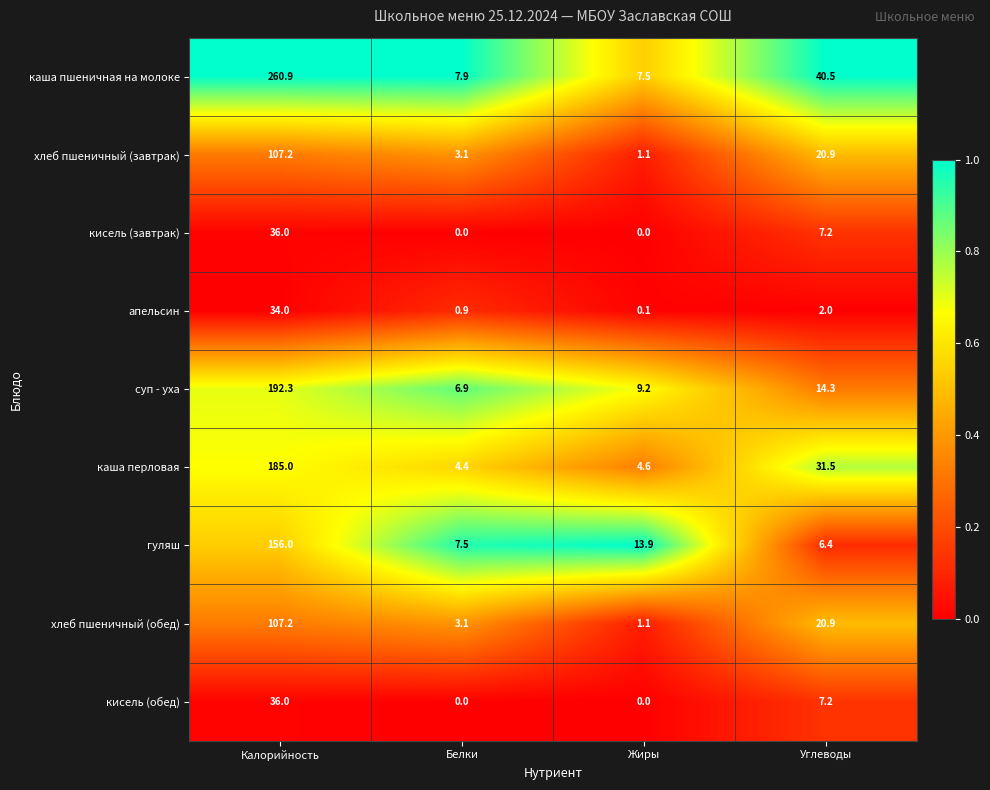

Rank the categories by гуляш value from lowest to highest.

Углеводы, Белки, Жиры, Калорийность